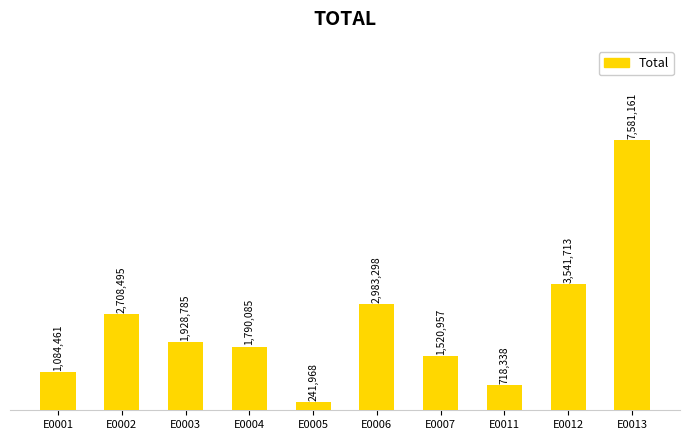

What is the minimum value shown in the chart?

241968.9